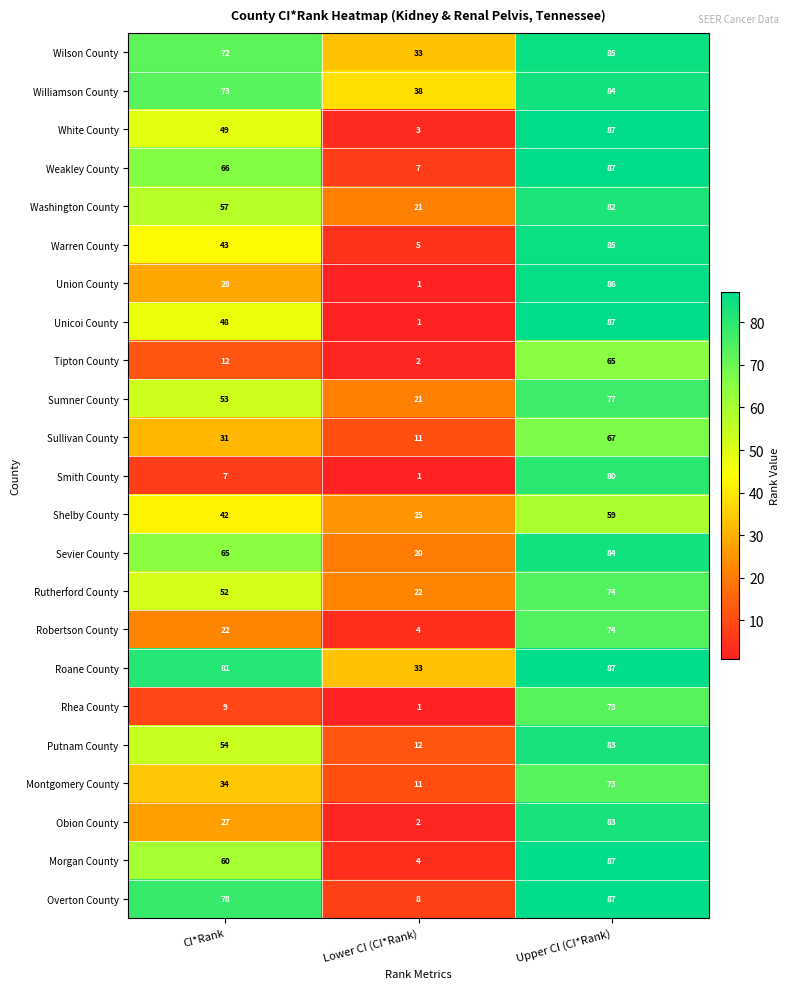

Is it true that Montgomery County equals 21 at CI*Rank?

False